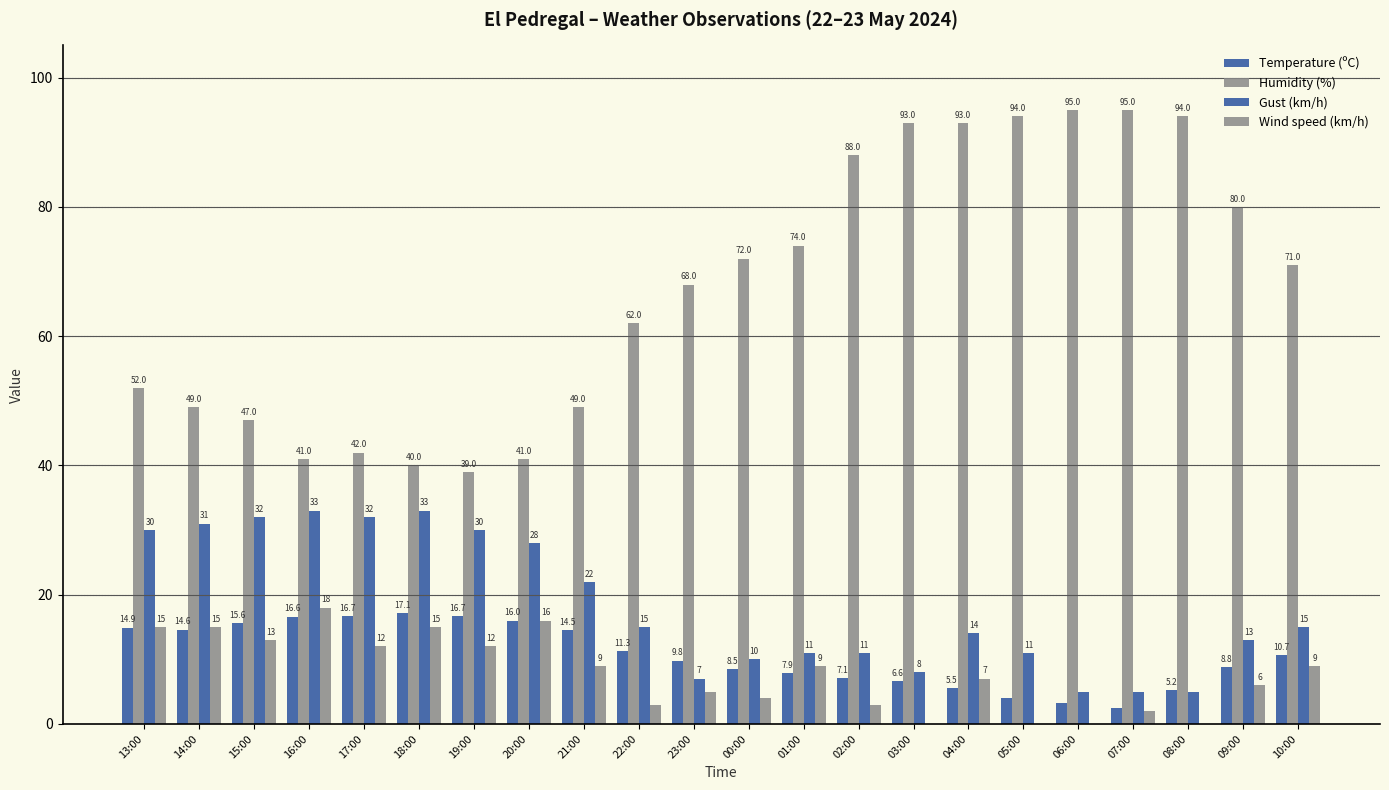

At which category is the sum across all series the highest?

04:00